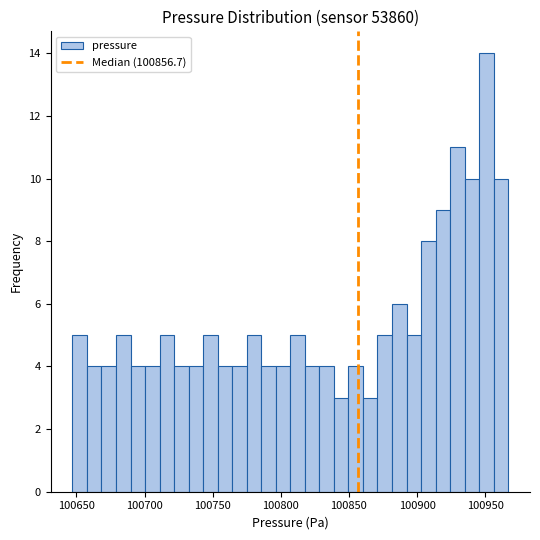

Read against the x-axis, roughly where is the centre of the tallest bar?

100950